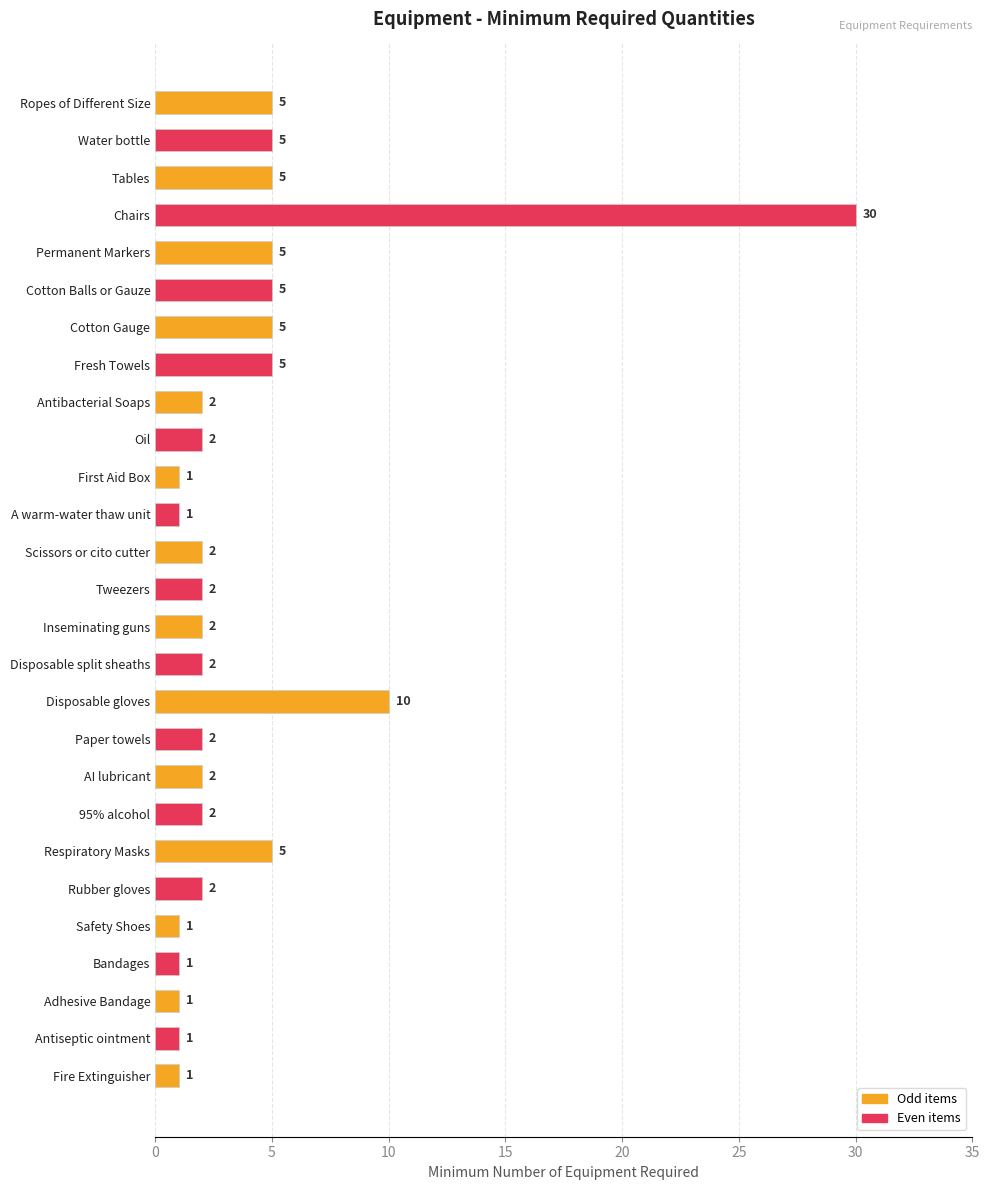

Is it true that the value at Bandages is 1?

True